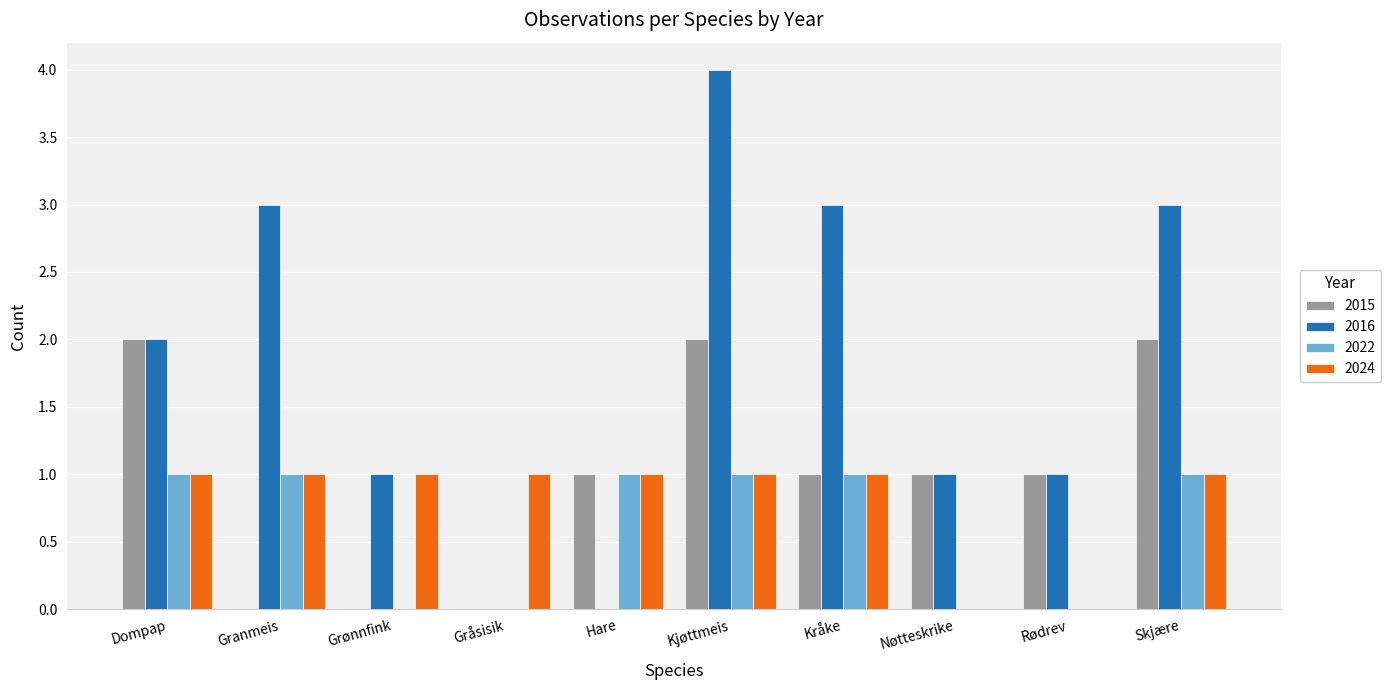

Count the number of categories in the chart.

10